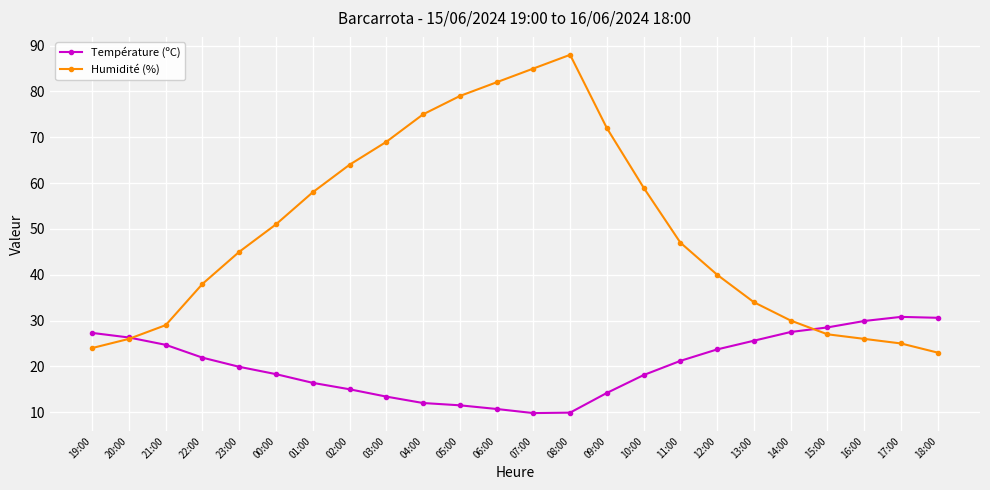

What is the label of the 17th point from the left?

11:00